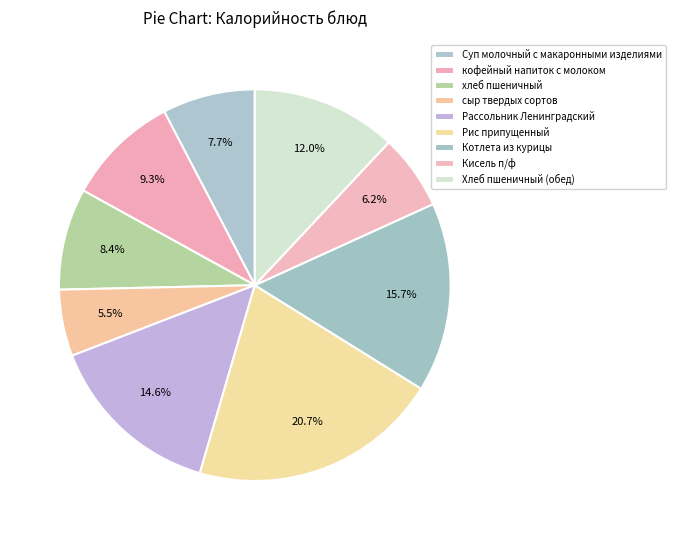

Is there any slice that represents more than half of the pie?

No